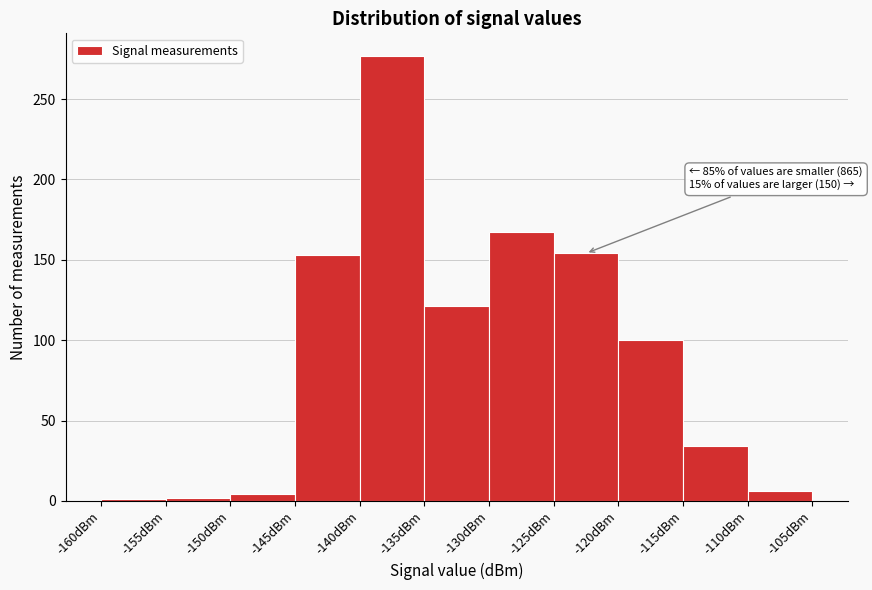

Which range on the x-axis has the tallest bar?

-140 to -135